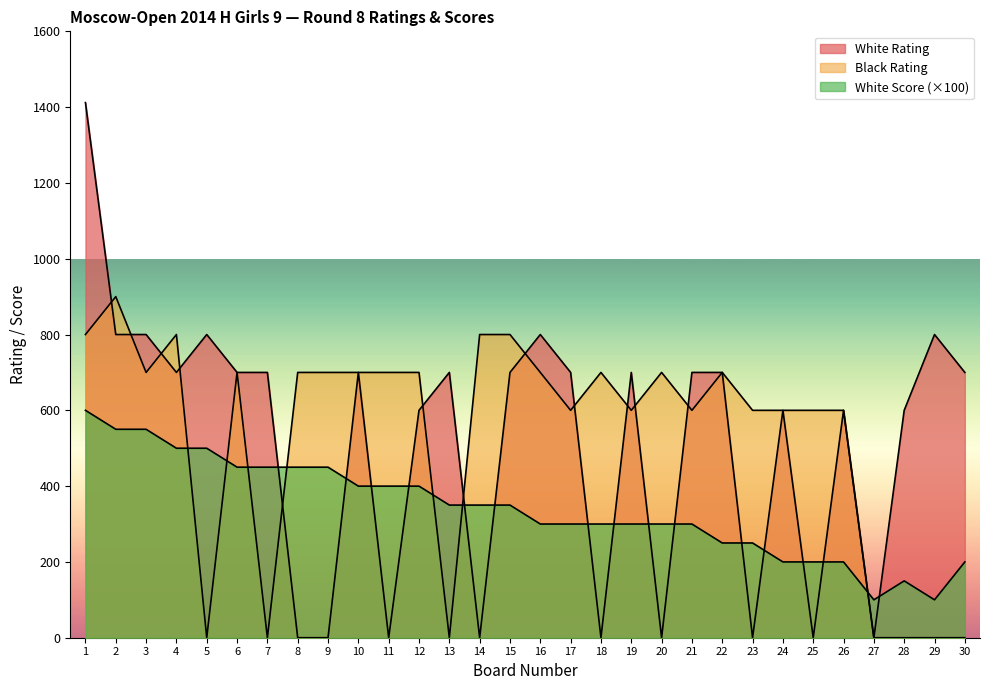

Rank the series by their maximum value, from lowest to highest.

White Score, Black Rating, White Rating